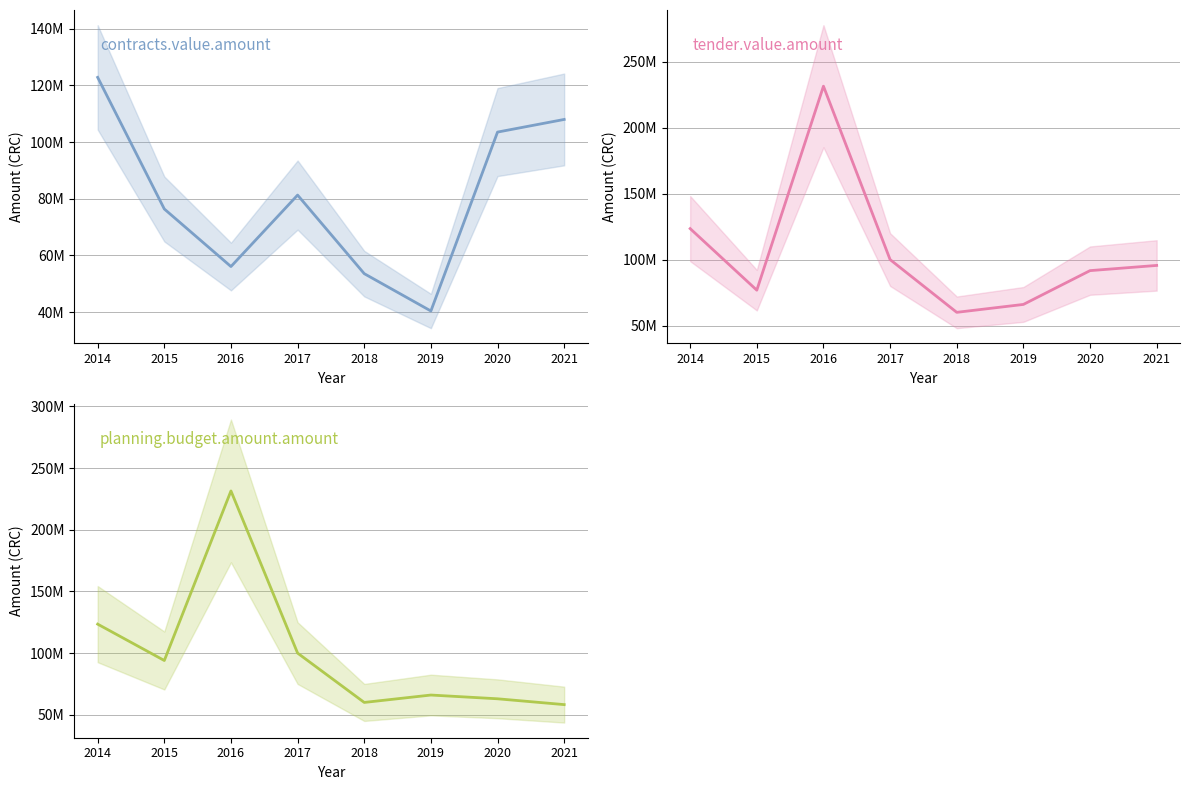

What is the lowest value of the planning.budget.amount.amount series?

58237200